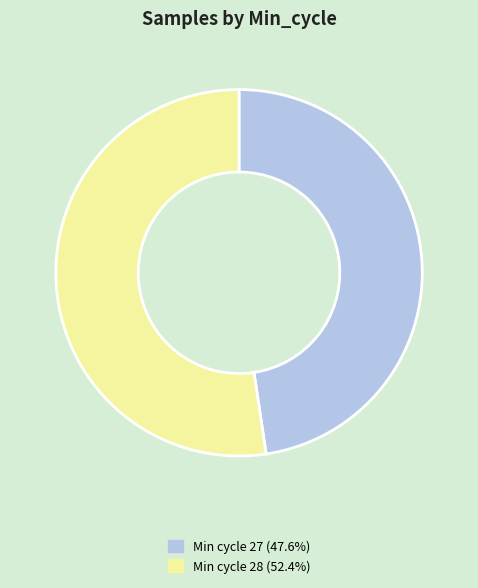

Is Min cycle 27 (47.6%) the majority of the pie?

No